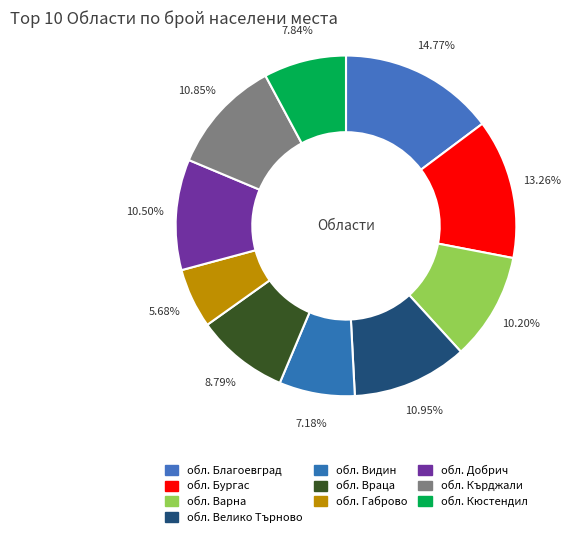

Count the number of slices in the pie.

10